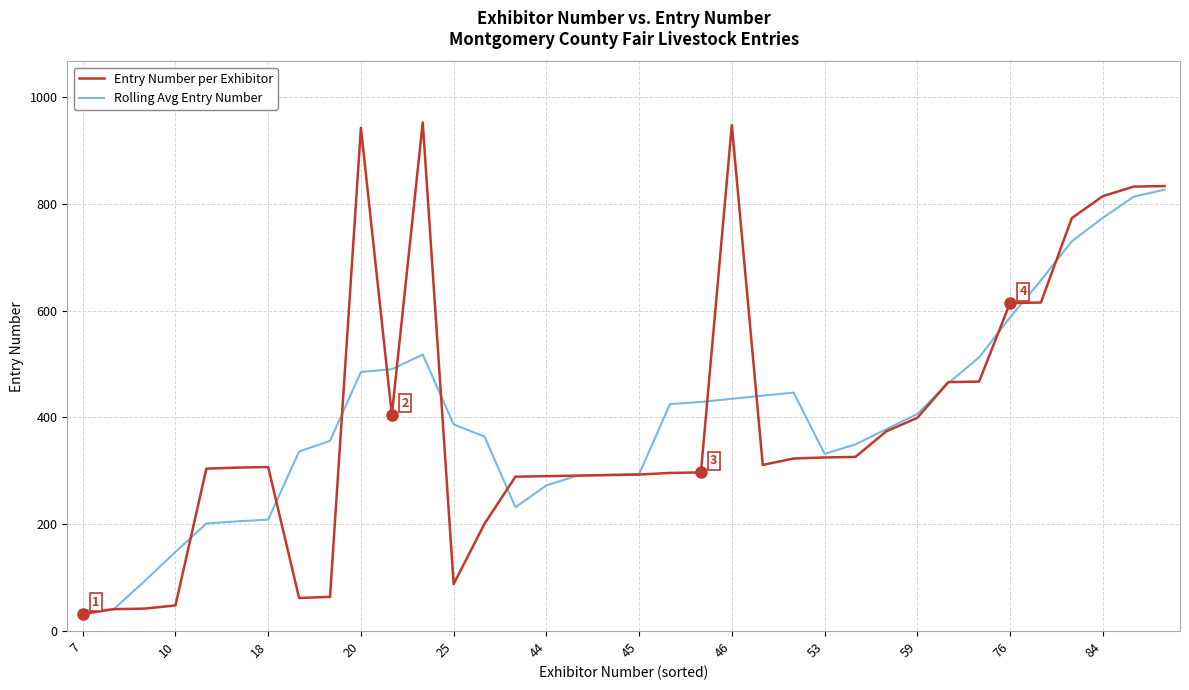

What is the maximum value for Rolling Avg Entry Number?

826.3